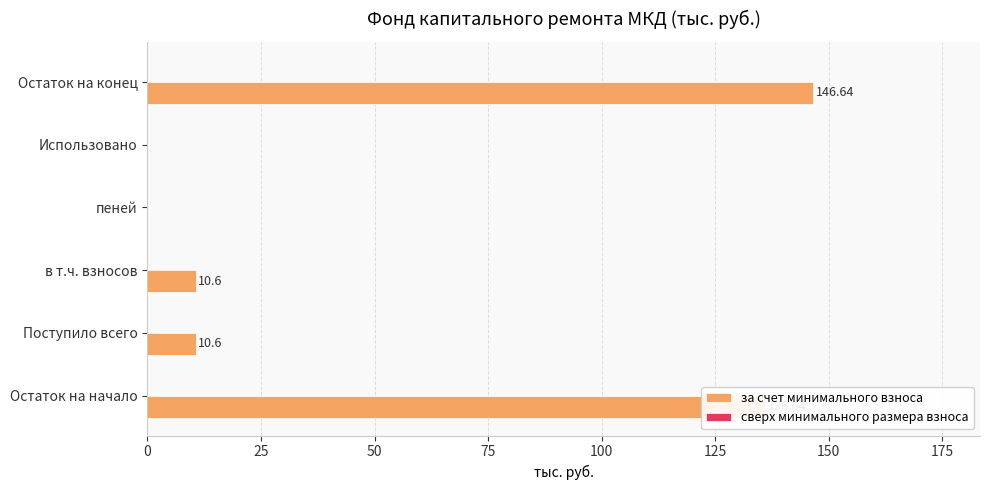

Which has a higher value, Поступило всего or пеней?

Поступило всего